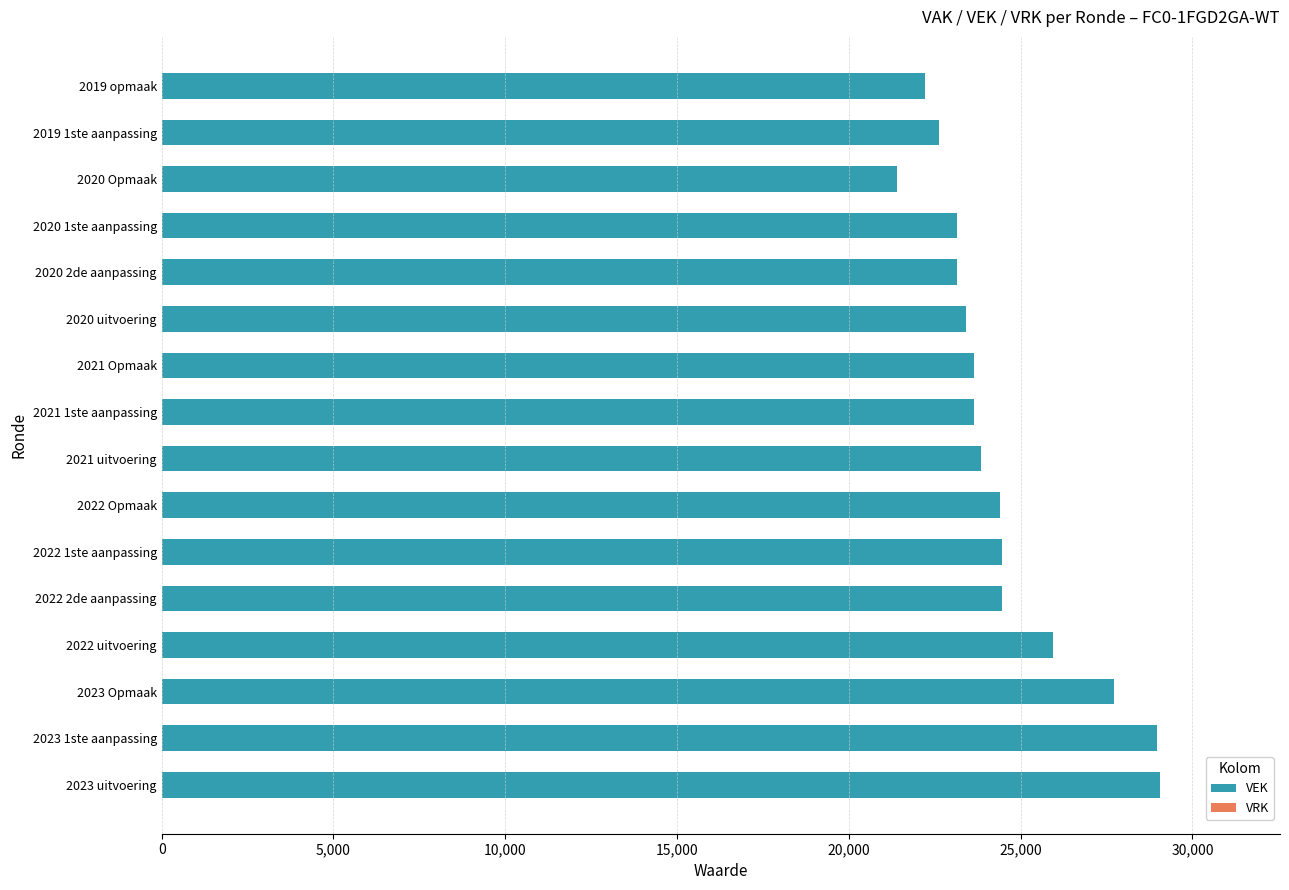

What is the greatest value displayed?

29062